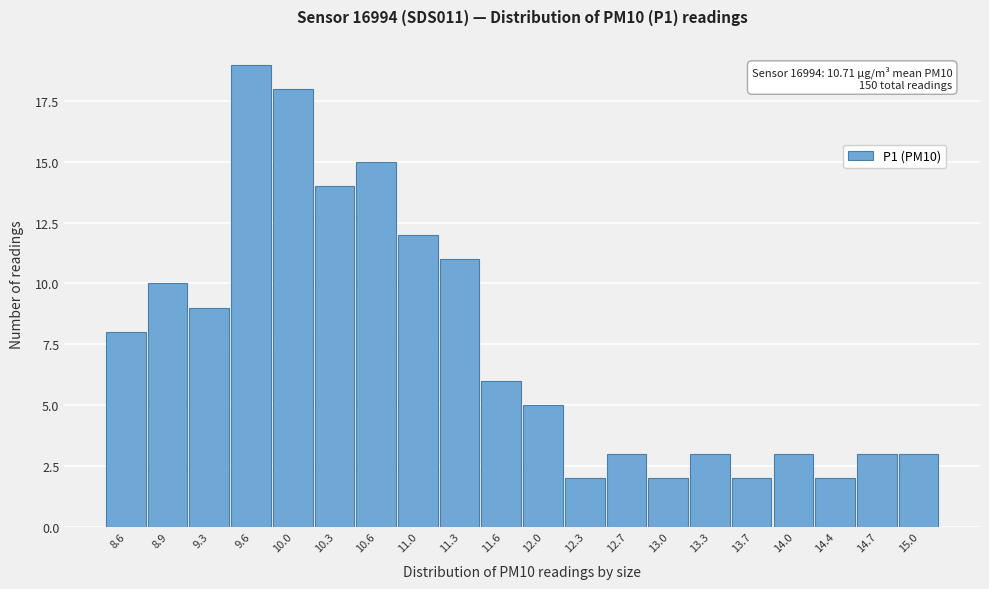

Over which range of the x-axis is the bar tallest?

9.45 to 9.80